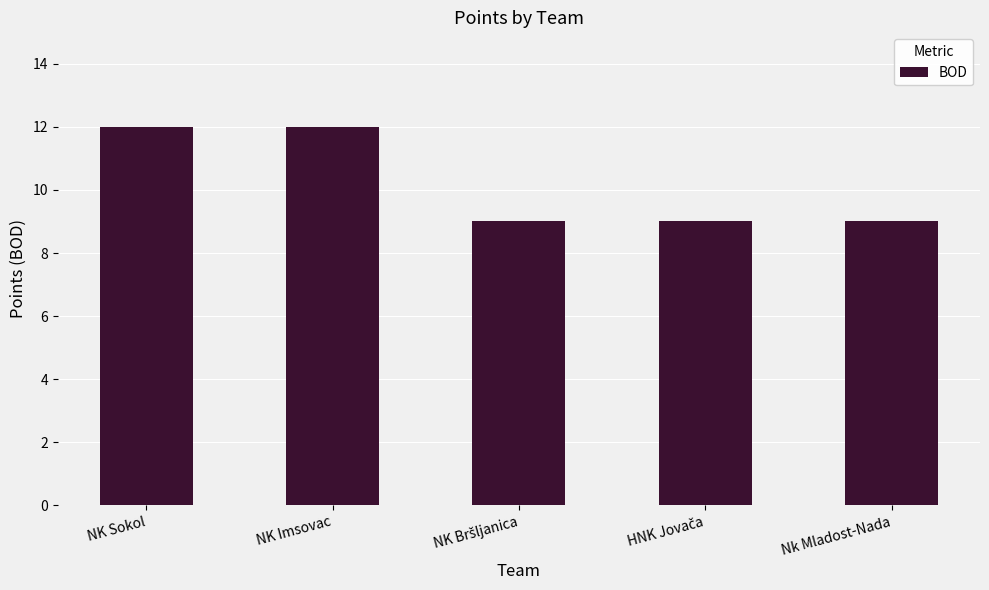

What position from the right is NK Imsovac?

4